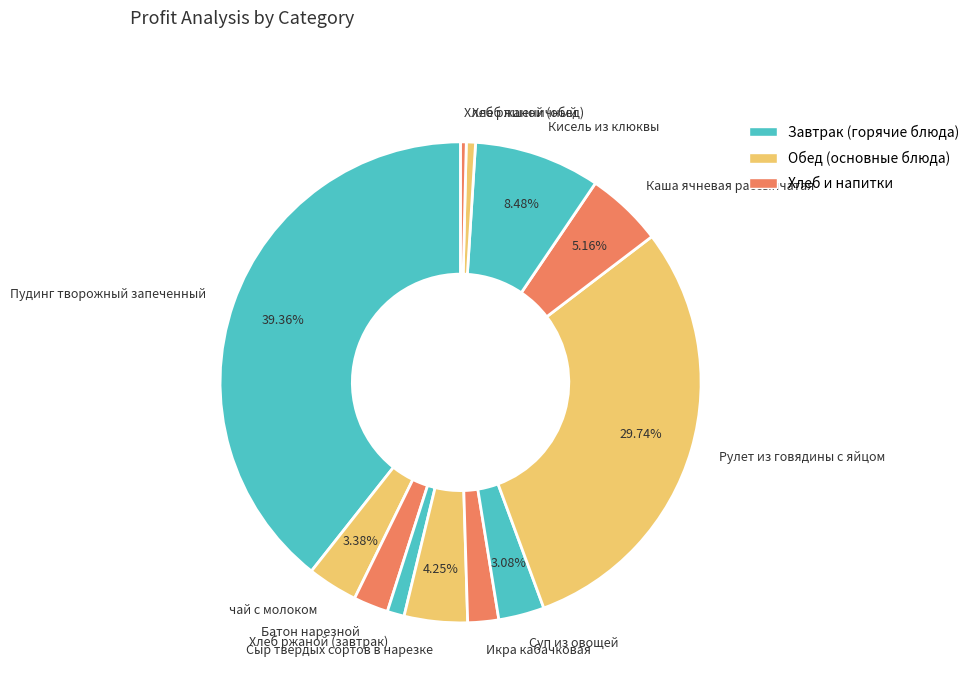

What percentage do Суп из овощей and Сыр твердых сортов в нарезке together represent?

7.3%